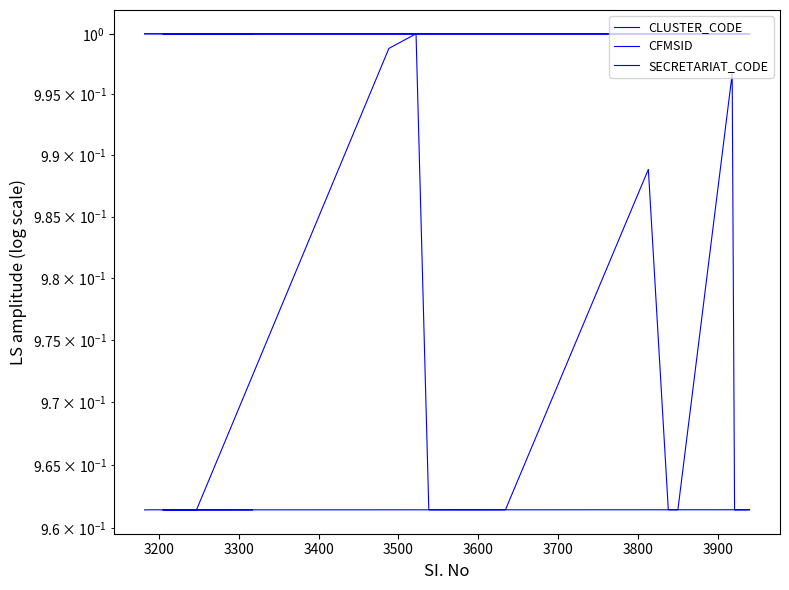

Where is the first local maximum for CLUSTER_CODE?

3200